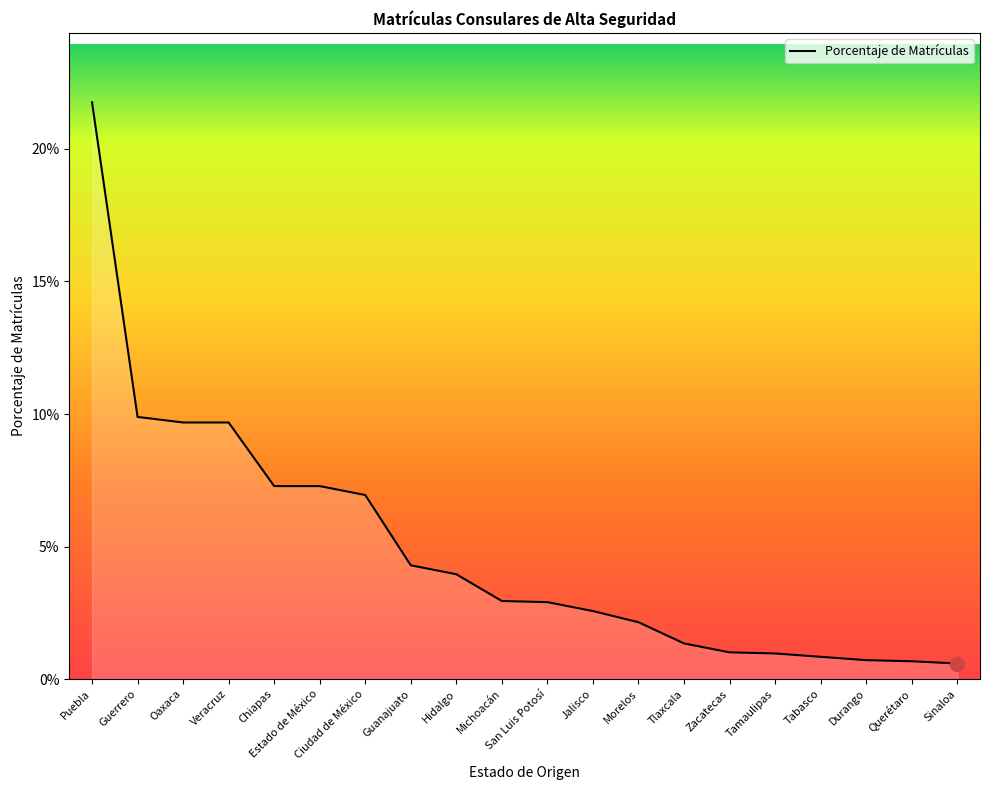

Which label corresponds to the largest value in the chart?

Puebla